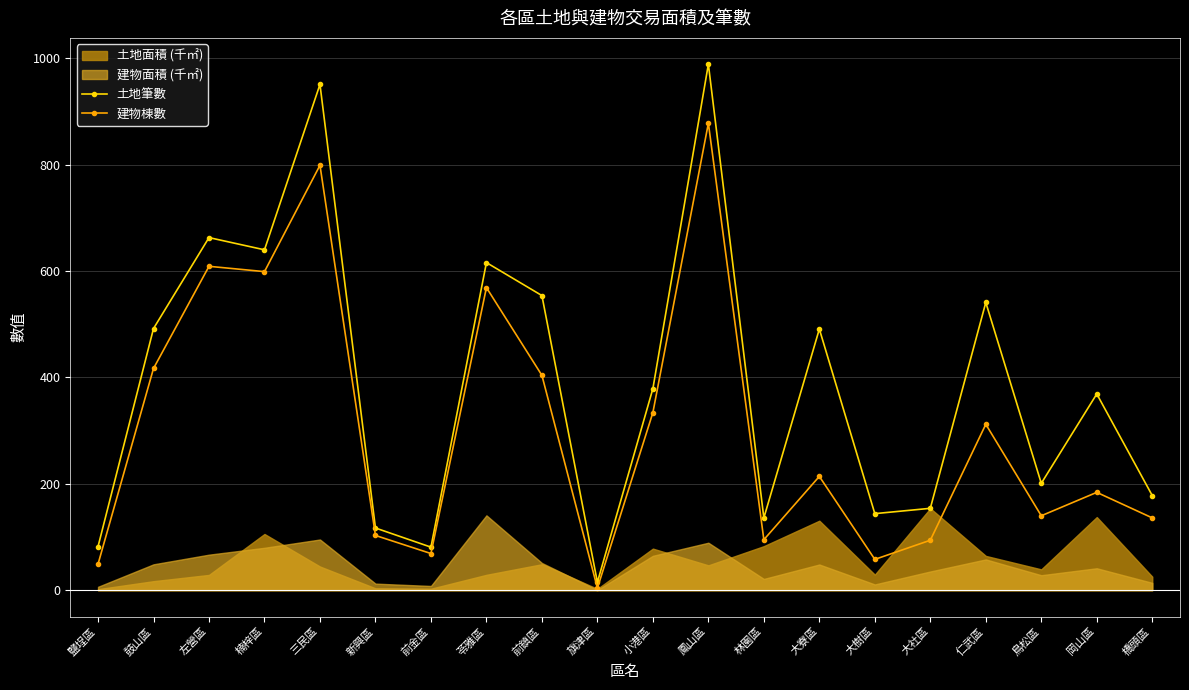

Is the value of 土地筆數 at 前金區 greater than the value of 建物棟數 at 鹽埕區?

Yes